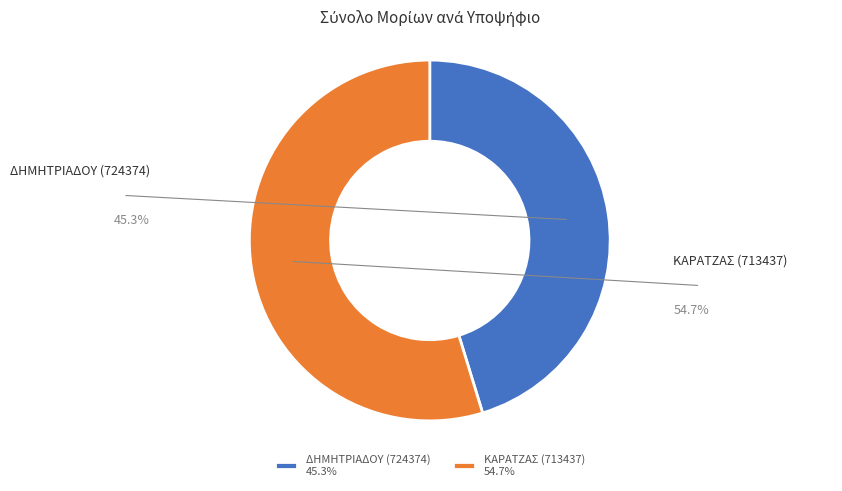

How much of the chart is everything except ΚΑΡΑΤΖΑΣ (713437)?

45.3%